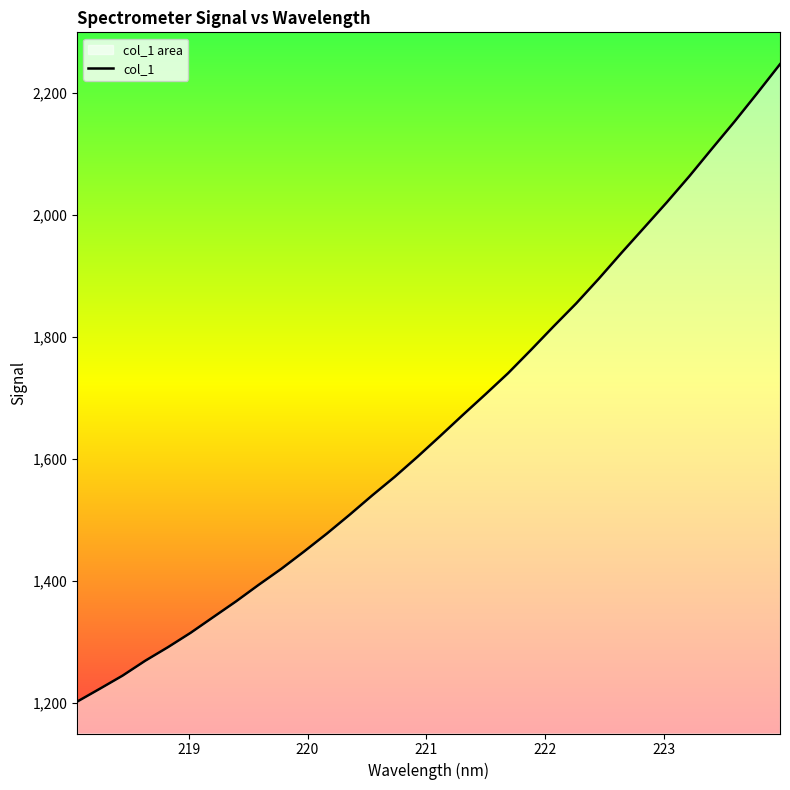

What is the difference between the maximum and minimum values?

1045.0